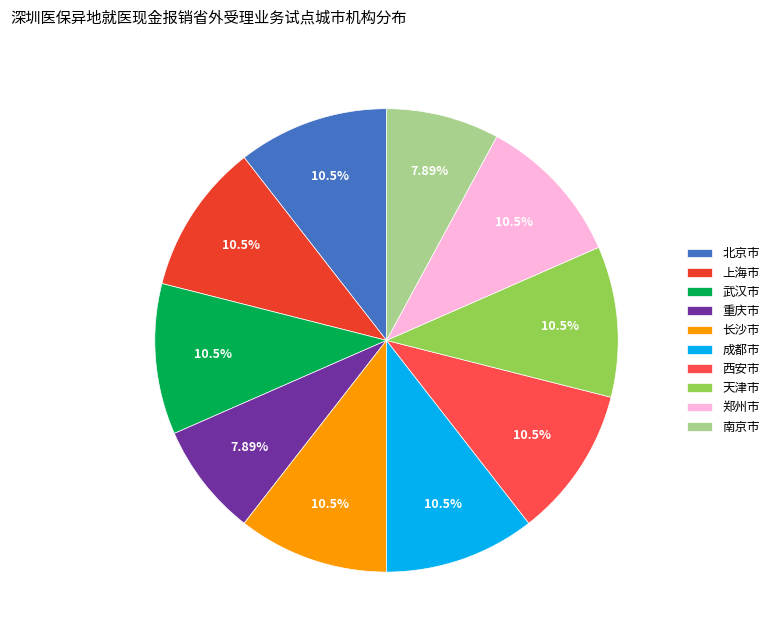

Does 上海市 account for over 50% of the chart?

No